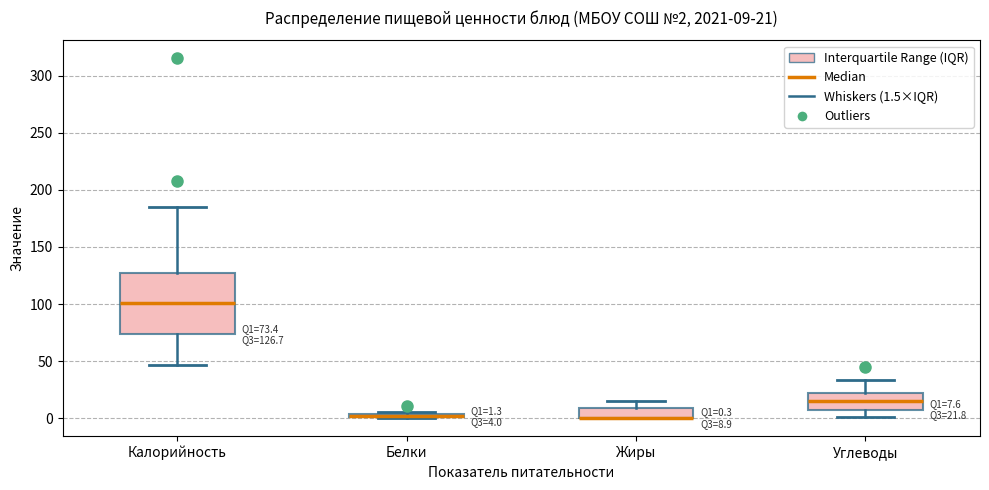

Which box is the tallest, from its lower edge to its upper edge?

Калорийность